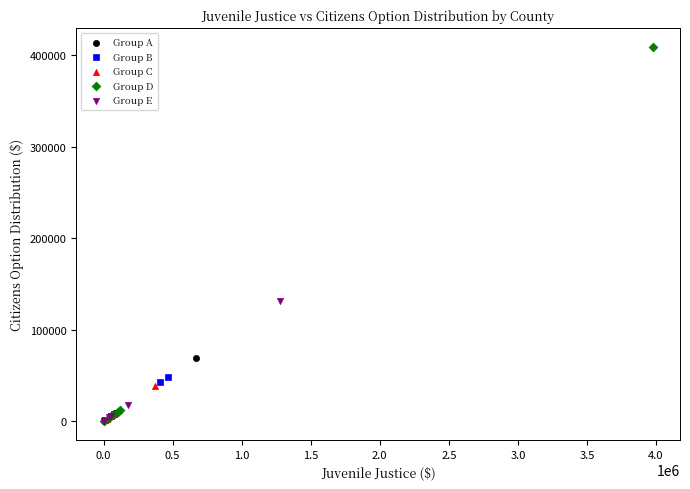

Which series has the widest spread of Y values?

Group D